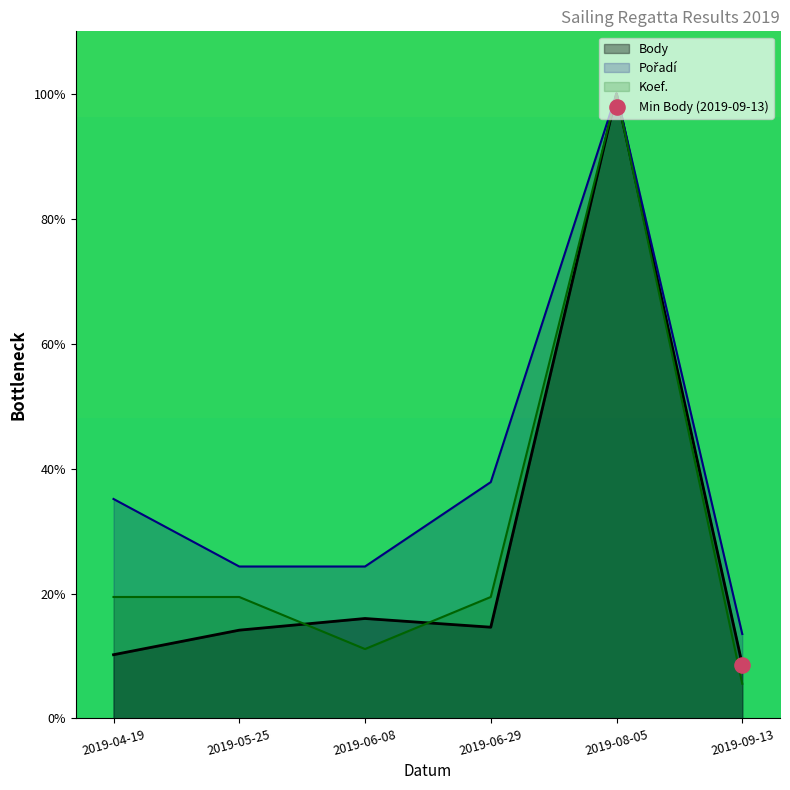

What are all the series names shown in the legend?

Body, Pořadí, Koef.